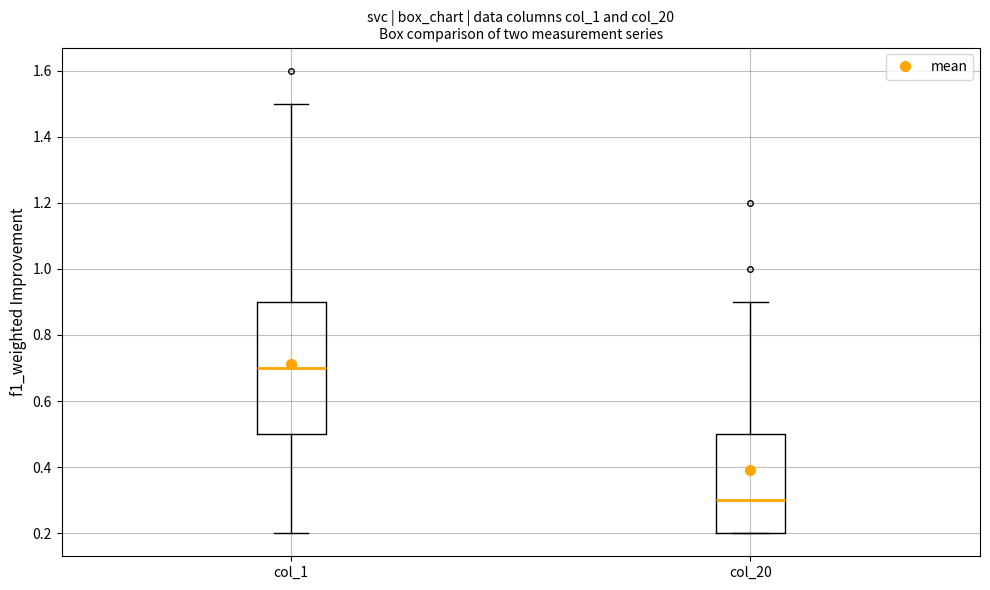

Reading left to right, read every box against the y-axis: the position of its median line, the range the box covers, and the ends of its whiskers. The values are not printed on the chart, so give them approximately, as read against the axis.

col_1: median 0.7, box 0.5 to 0.9, whiskers 0.2 to 1.5
col_20: median 0.3, box 0.2 to 0.5, whiskers 0.2 to 0.9